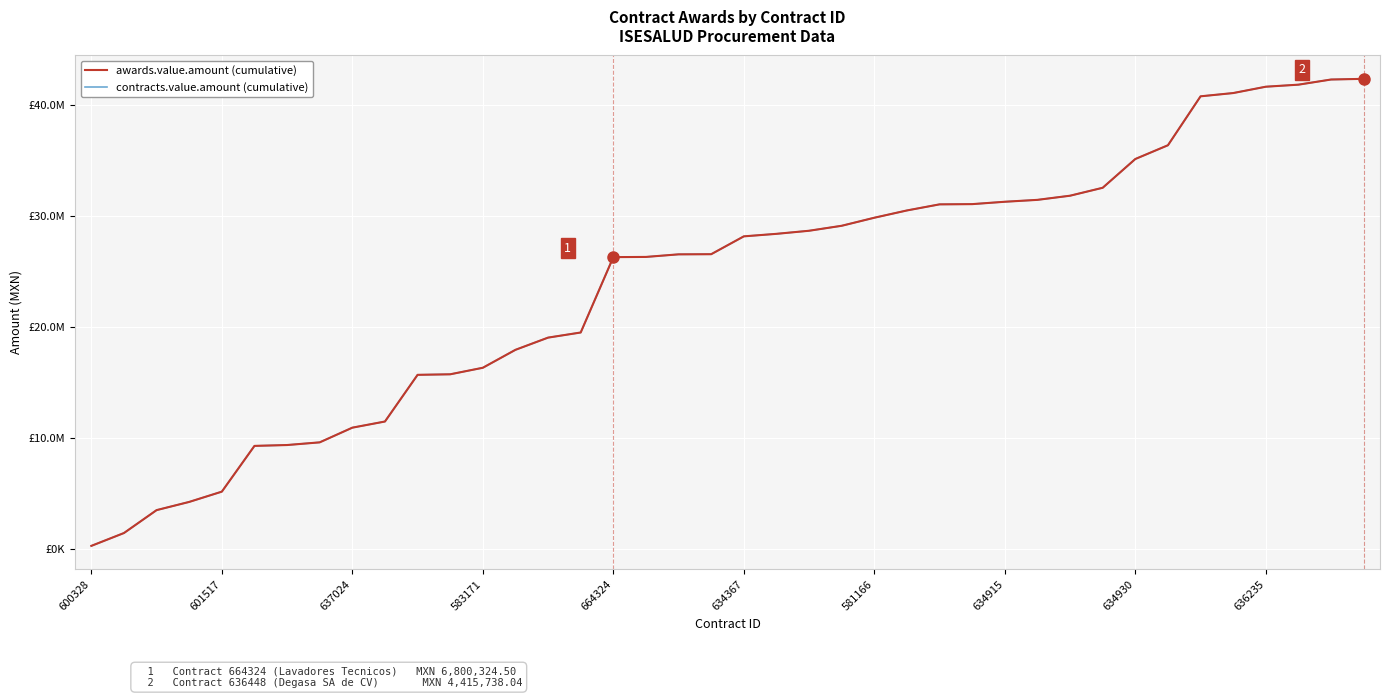

Rank the series by their maximum value, from highest to lowest.

awards.value.amount (cumulative), contracts.value.amount (cumulative)